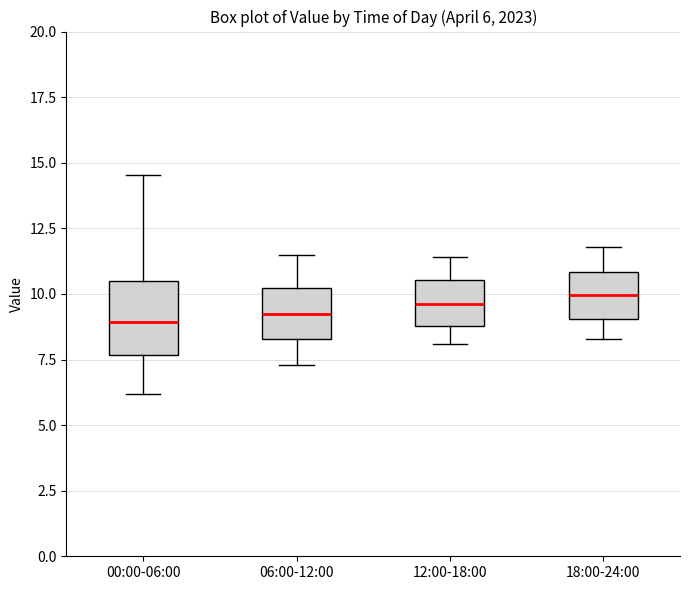

Which box is the tallest, from its lower edge to its upper edge?

00:00-06:00